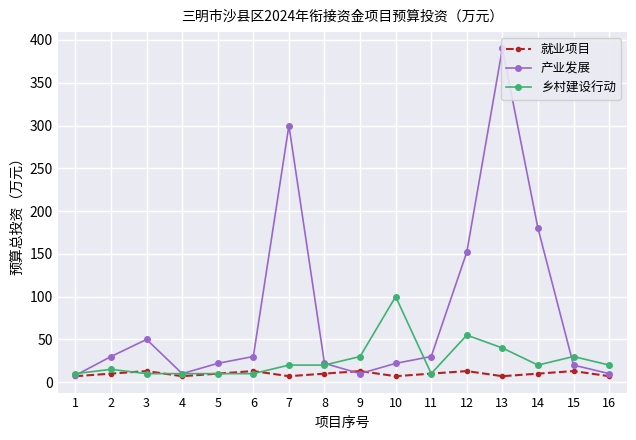

The value of 乡村建设行动 at 6 is 2. True or false?

False